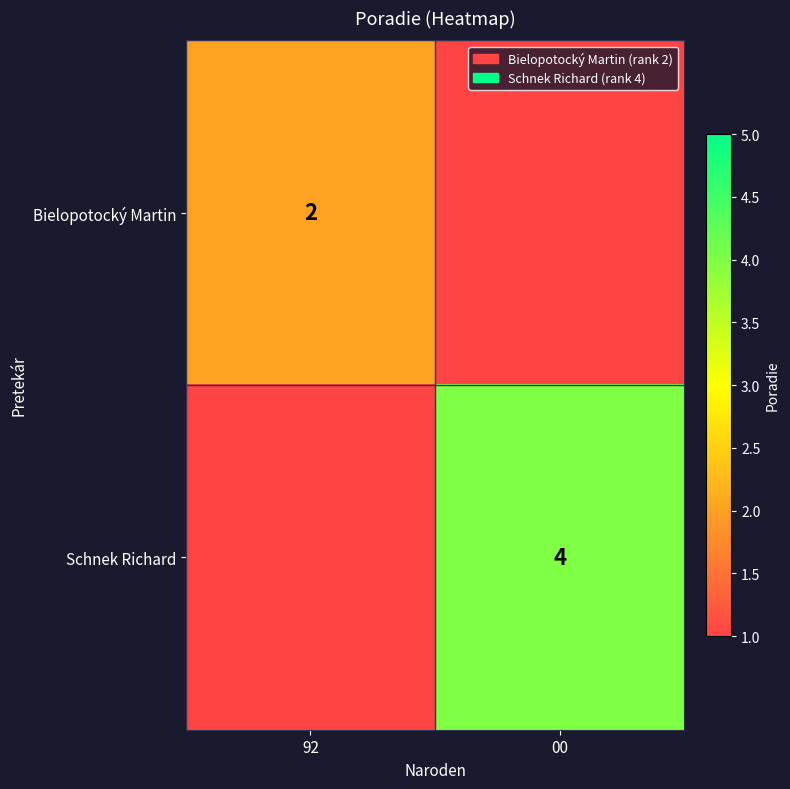

Is it true that Bielopotocký Martin equals 3 at 92?

False